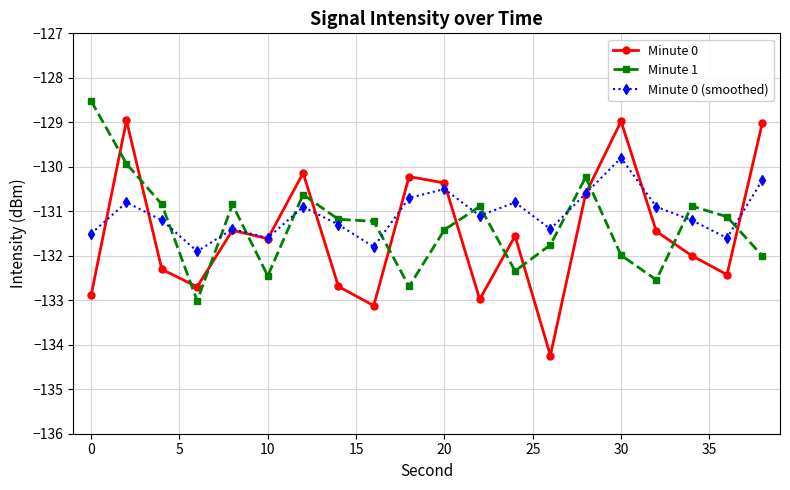

How many interior local valleys does the Minute 0 (smoothed) series have?

6